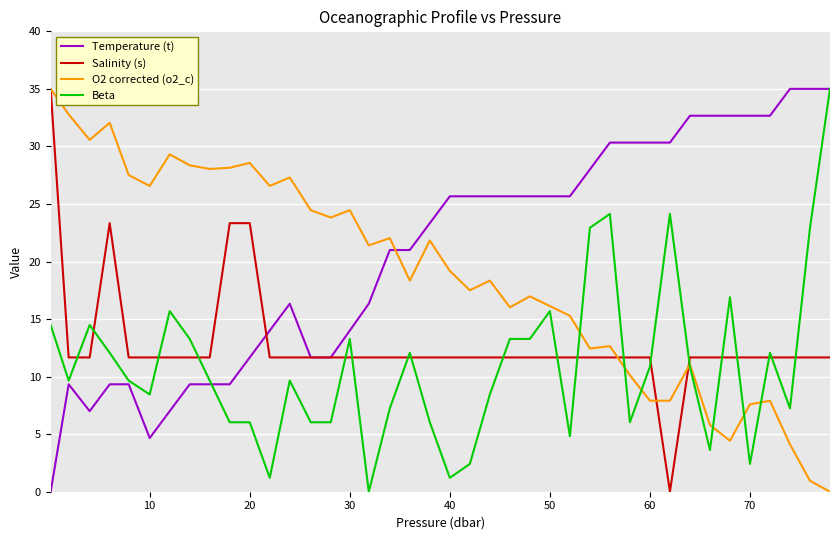

Rank the series by their average value, from highest to lowest.

Temperature (t), O2 corrected (o2_c), Salinity (s), Beta